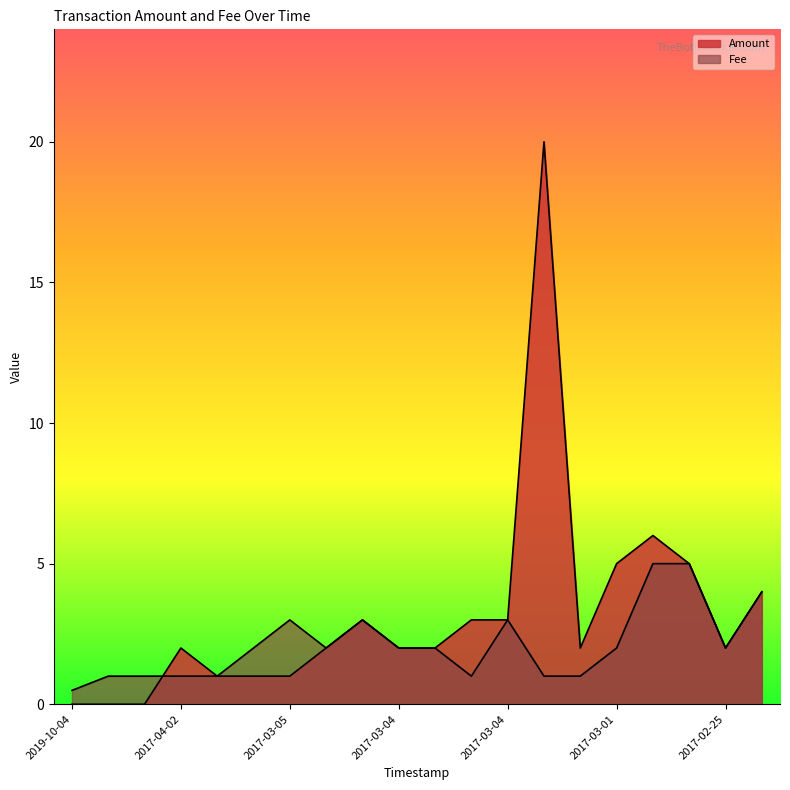

The Fee series shows 1.4 at 2017-12-29. True or false?

False